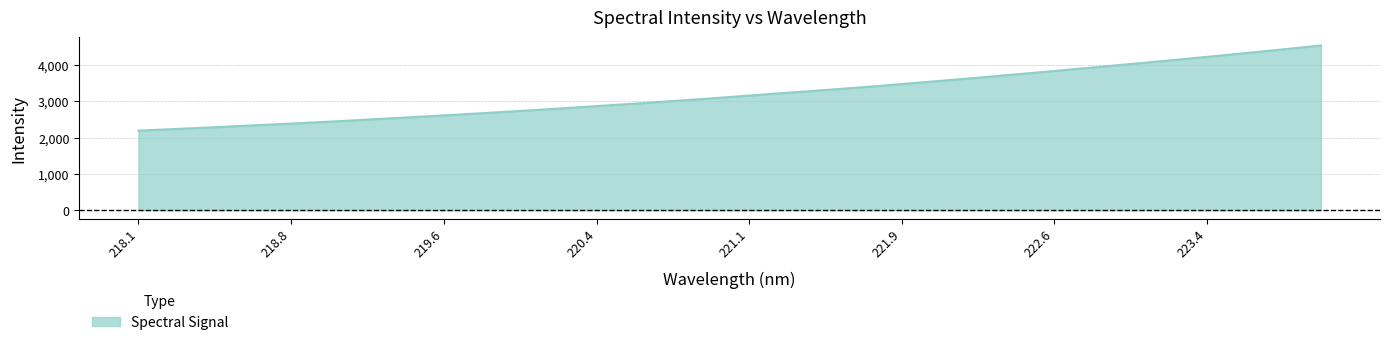

Does the chart display data point markers on the line(s)?

No